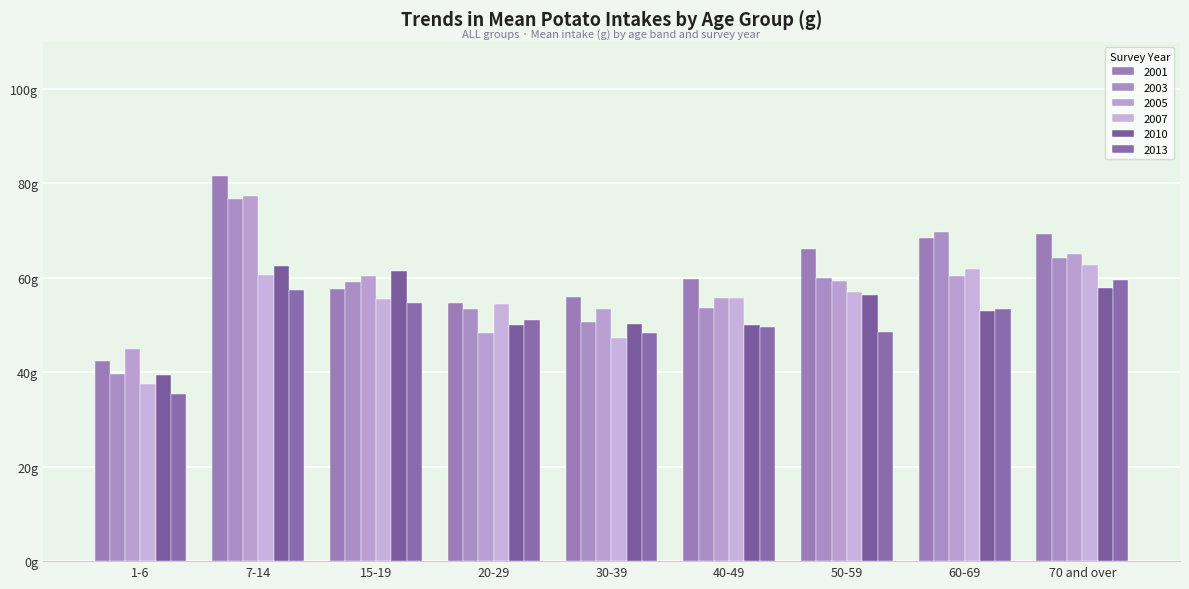

At which label is 2003 closest to 58?

15-19